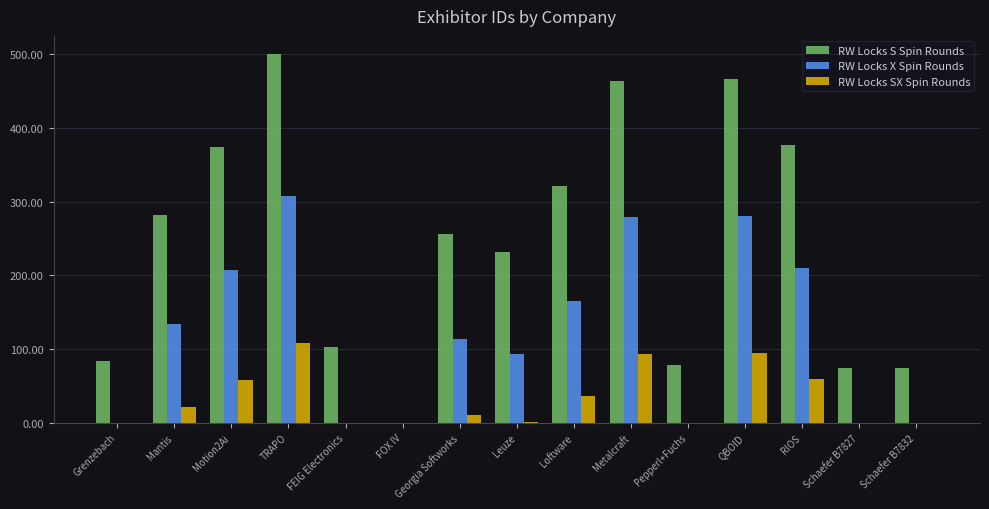

What is the sum of the RW Locks SX Spin Rounds values at Motion2Ai and Pepperl+Fuchs?

57.6